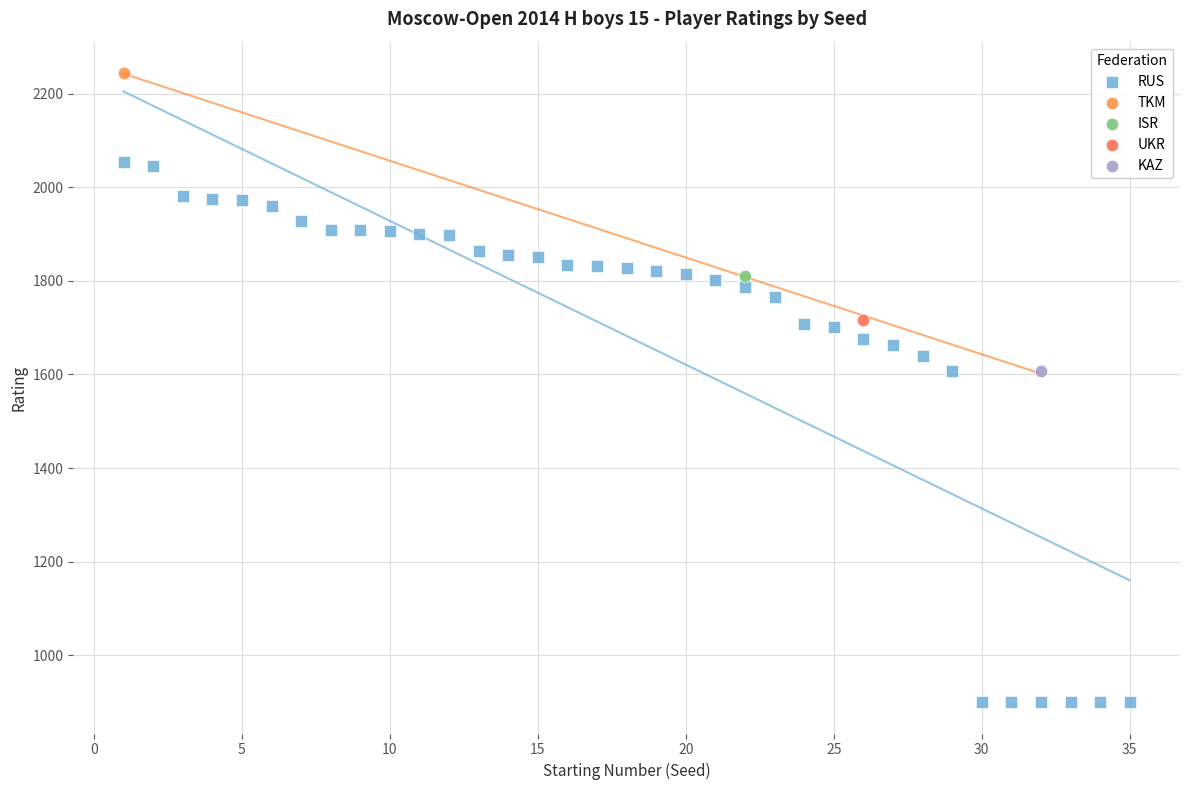

What are all the series names shown in the legend?

RUS, TKM, ISR, UKR, KAZ